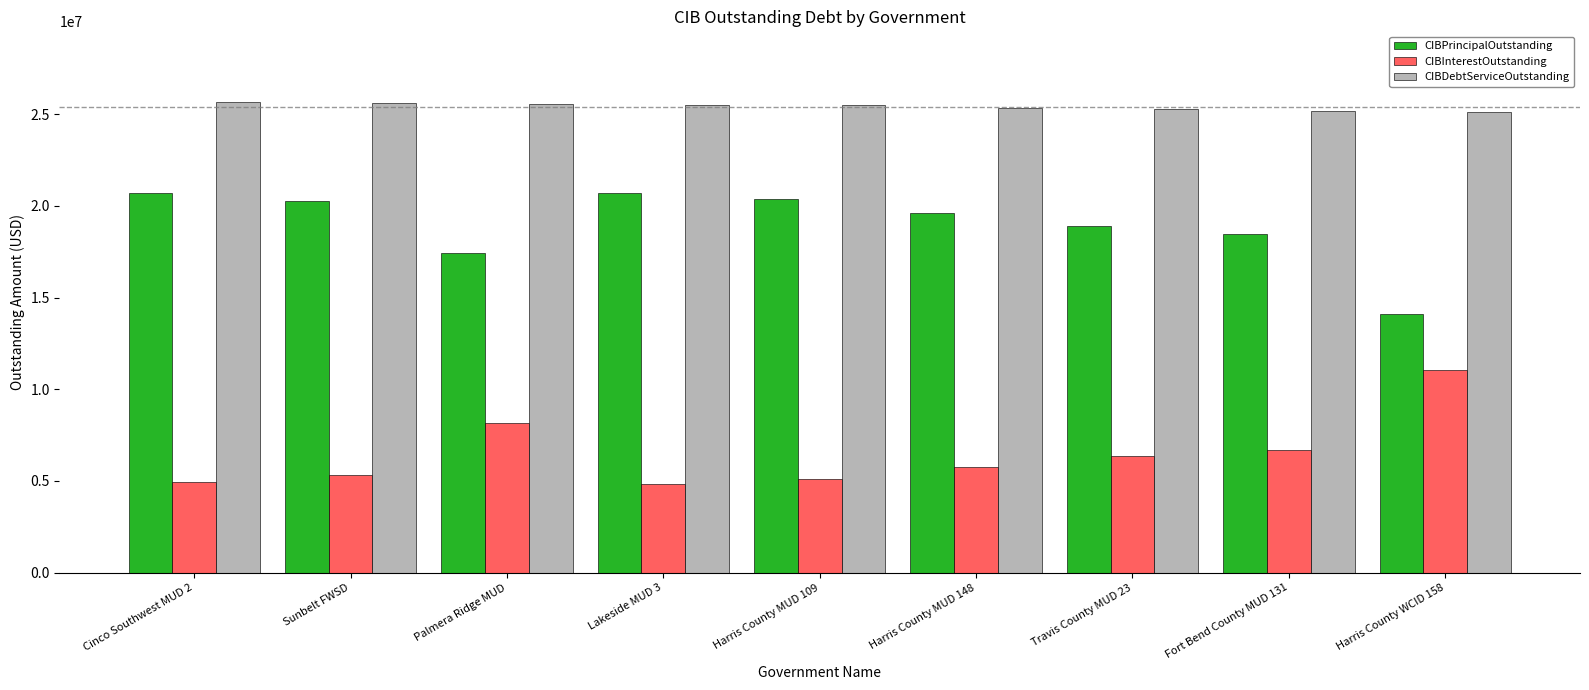

What is the minimum value shown in the chart?

4836627.5